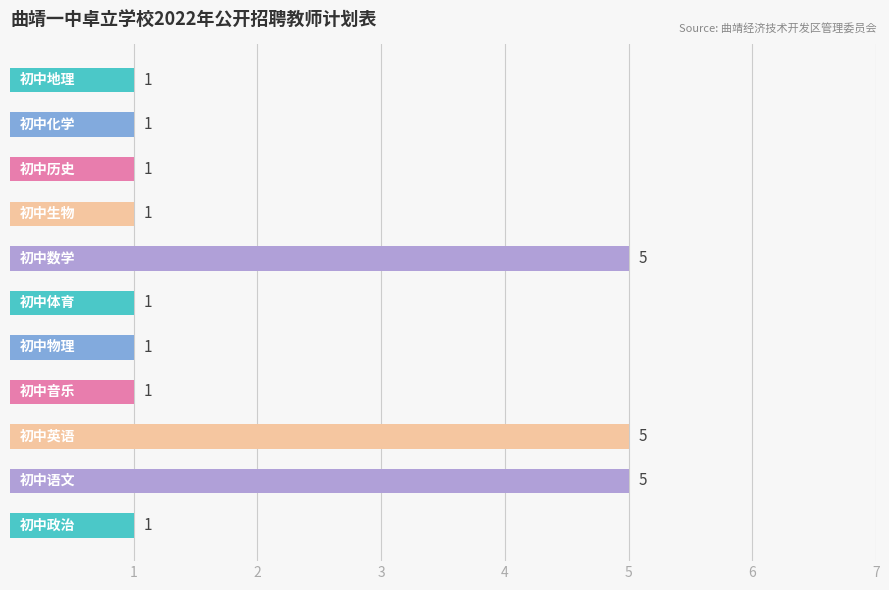

Count the values in the range 1 to 5.

11